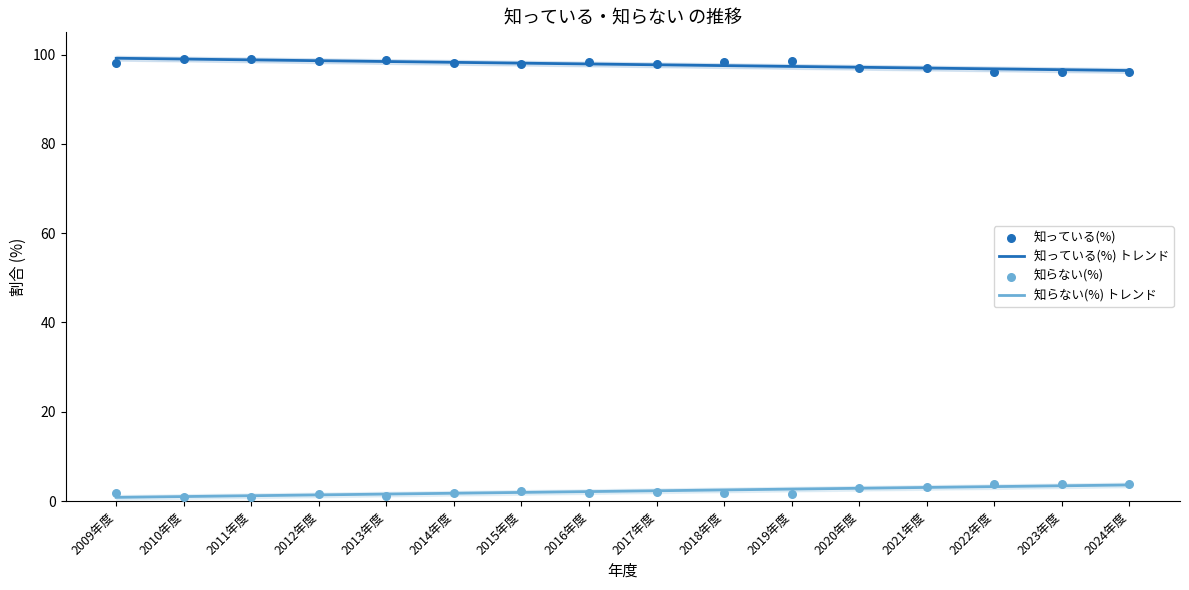

At which category is the sum across all series the highest?

2022年度